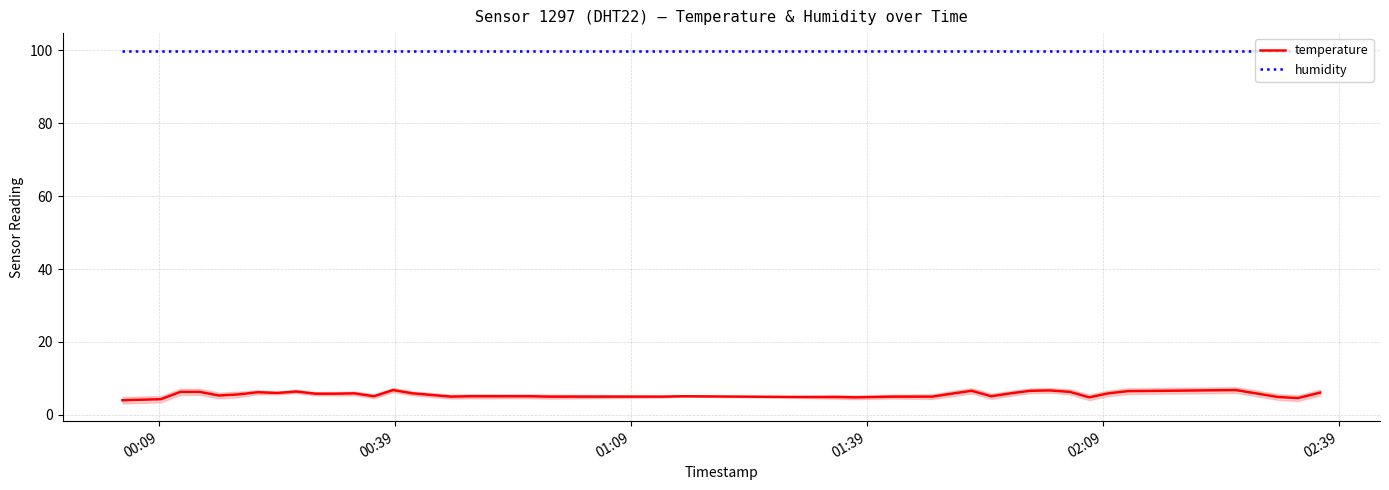

What is the maximum value shown in the chart?

99.9